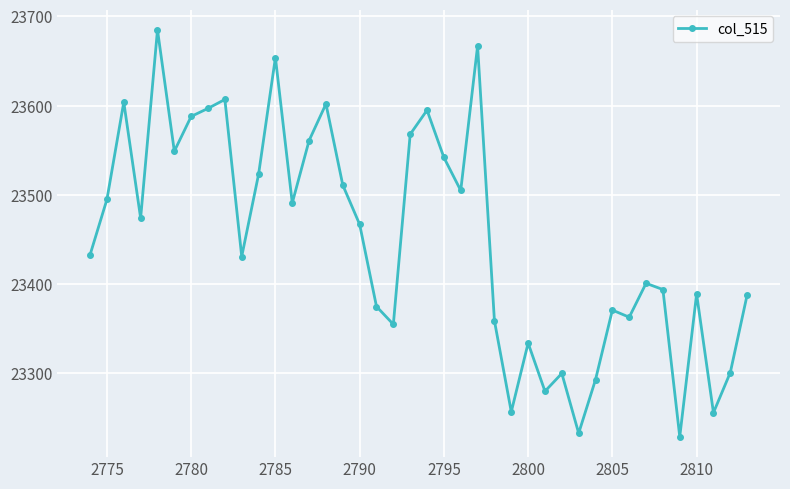

How many data points does each series have?

40